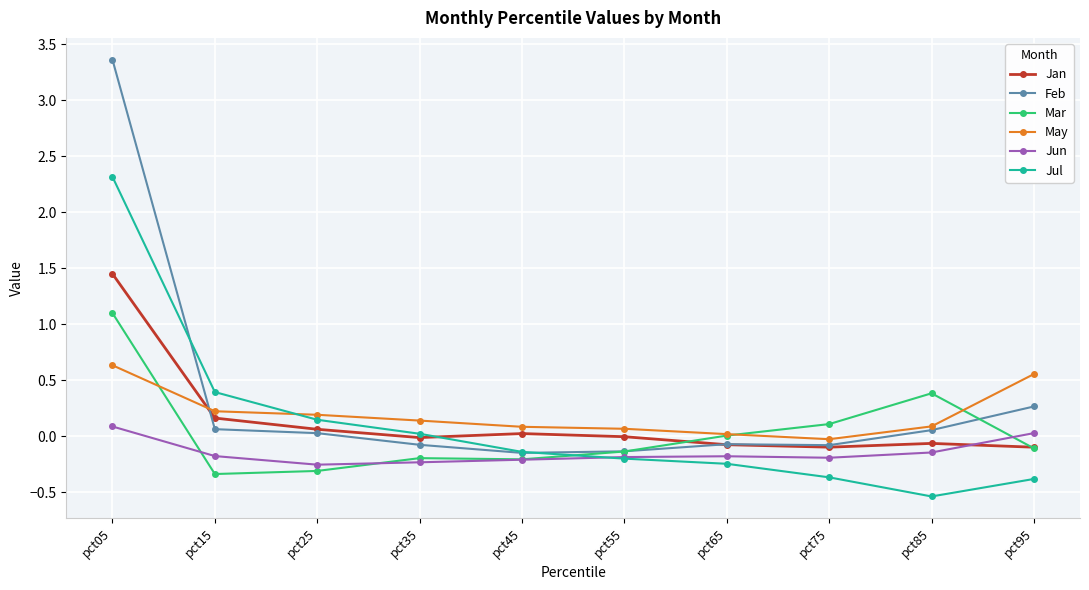

Which label corresponds to the smallest value in the chart?

pct85